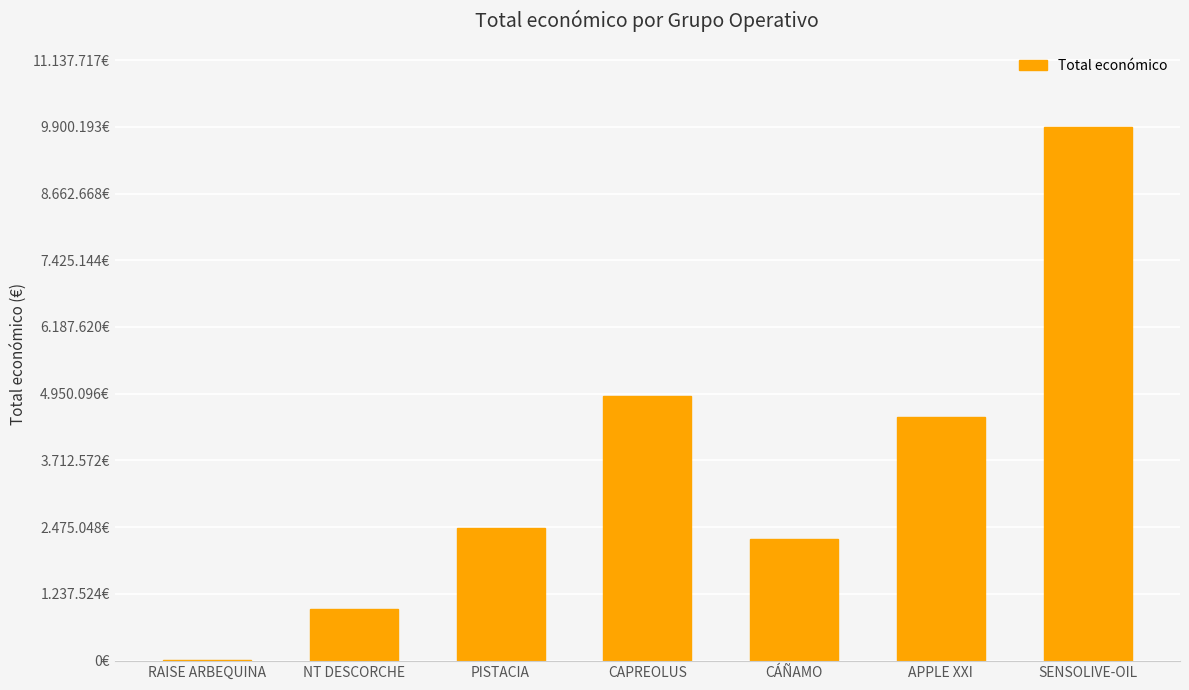

Are the bars horizontal?

No